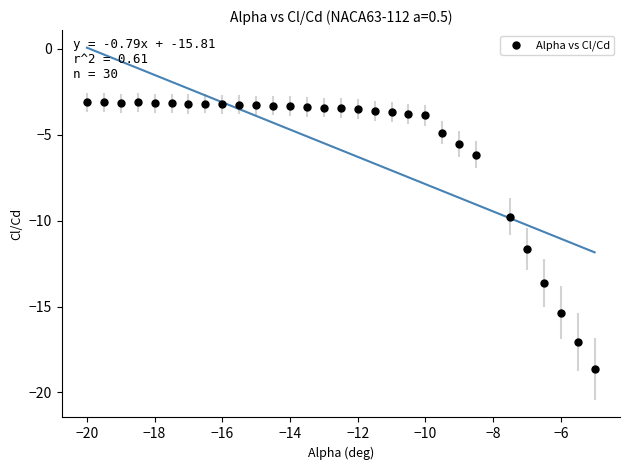

What is the range of Y values (max minus min)?

15.5